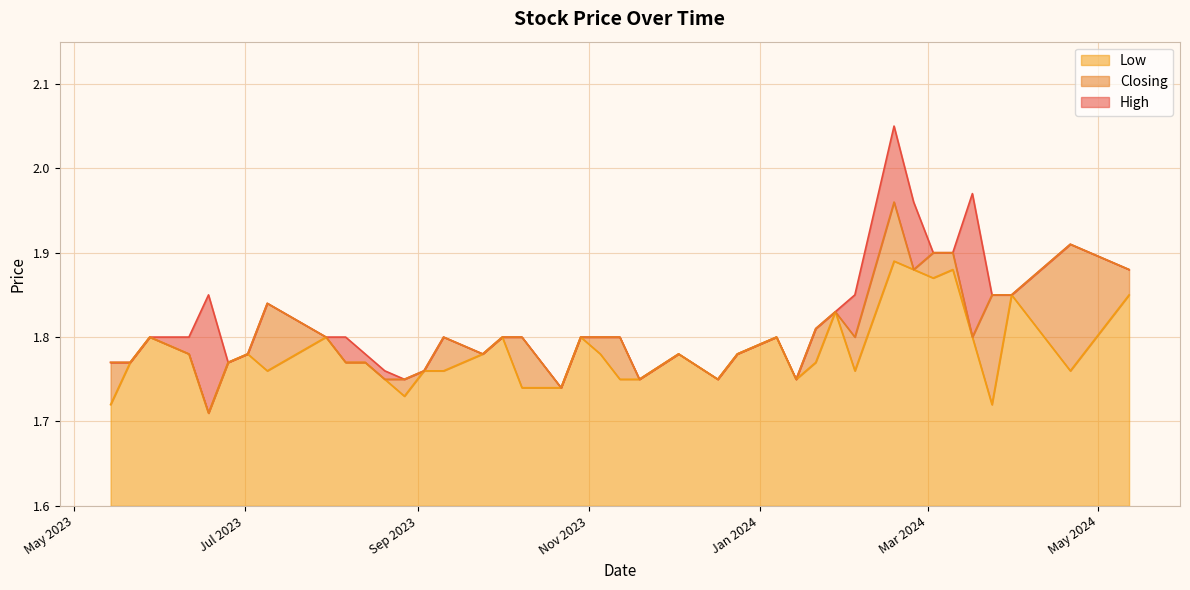

True or false: Closing has more than 2 interior local peaks.

True